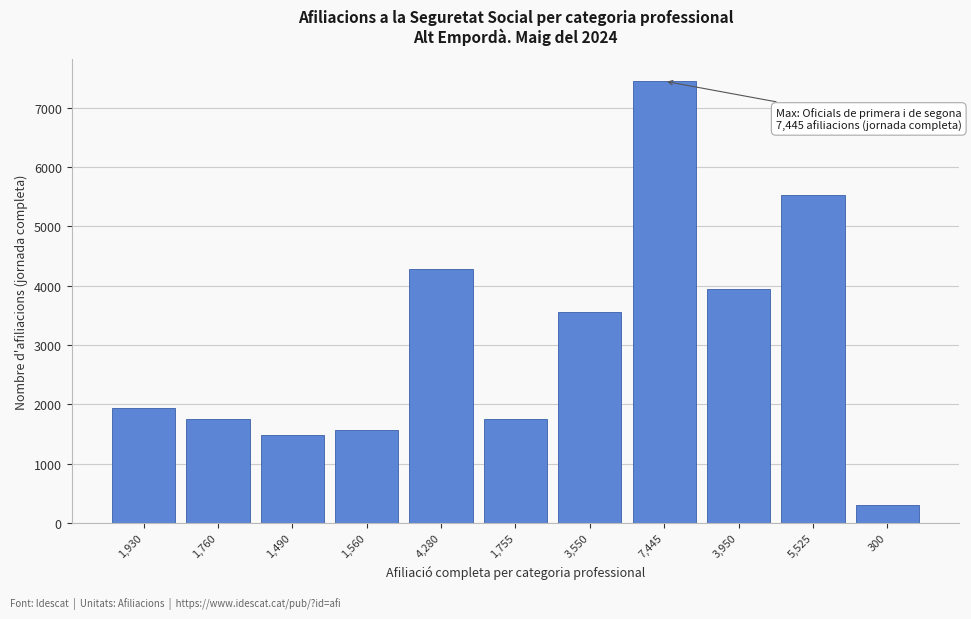

What is the average value?

3050